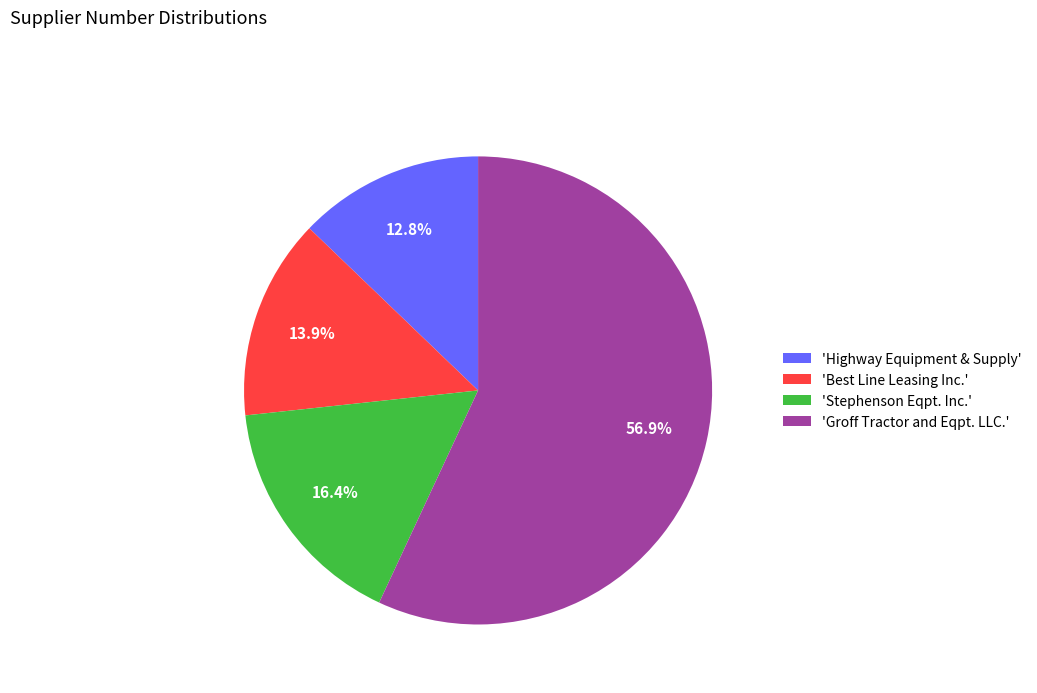

Combined, do 'Groff Tractor and Eqpt. LLC.' and 'Best Line Leasing Inc.' account for over 50%?

Yes